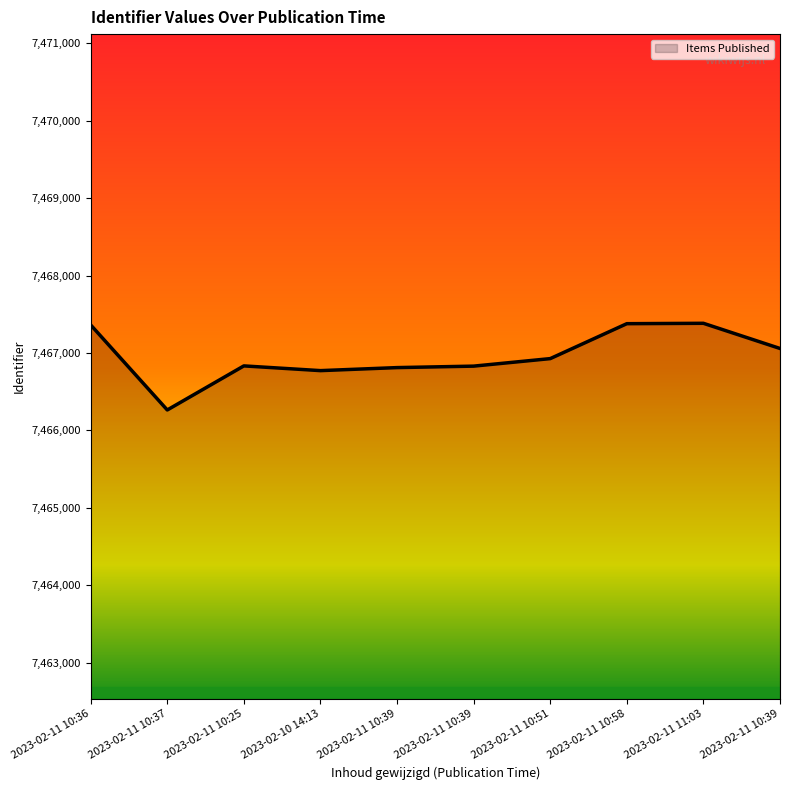

How many lines are shown in the chart?

1